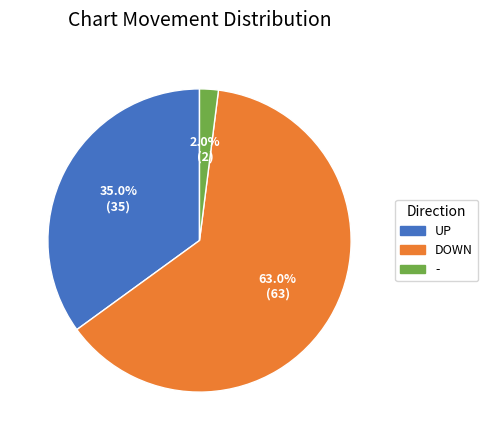

How many segments does this pie chart have?

3